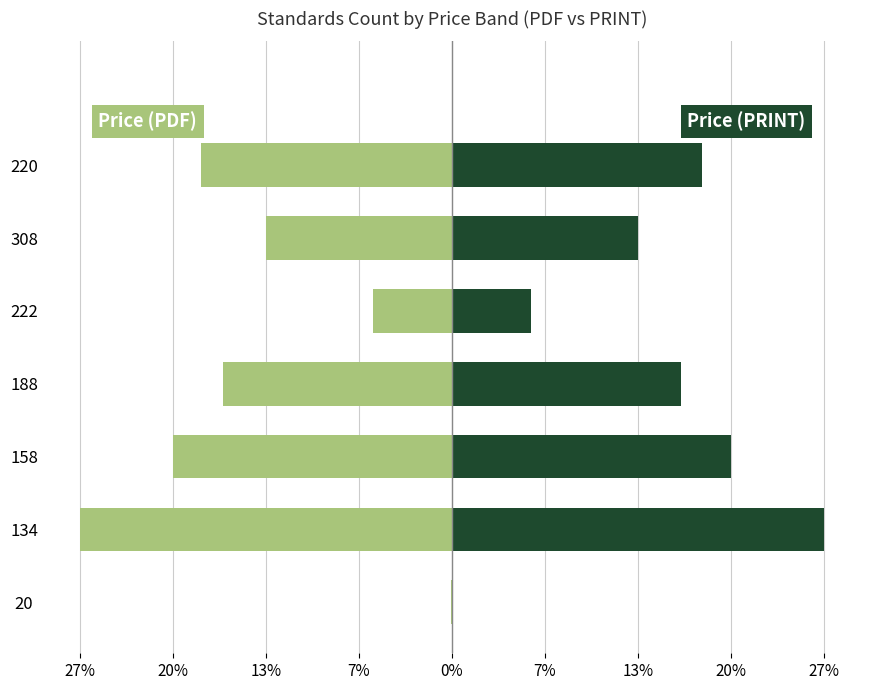

How many categories are shown in the chart?

7